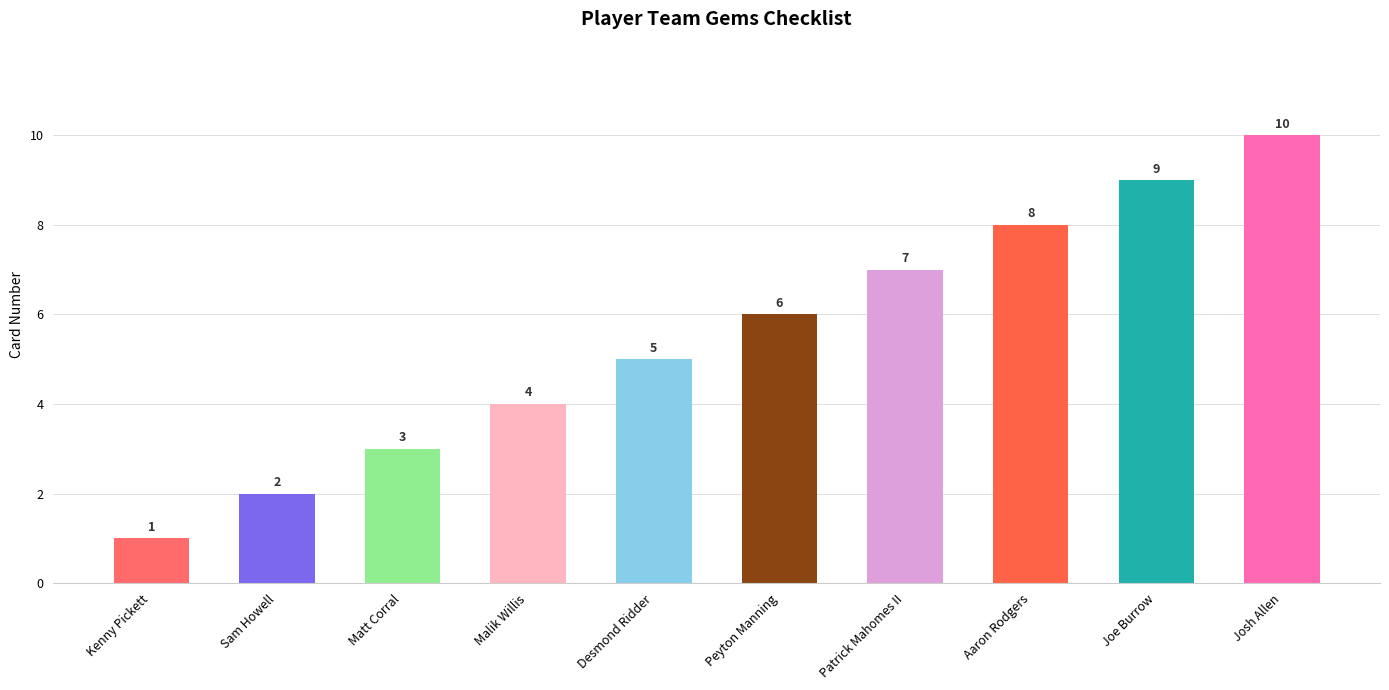

True or false: the data shows 1 at Kenny Pickett.

True